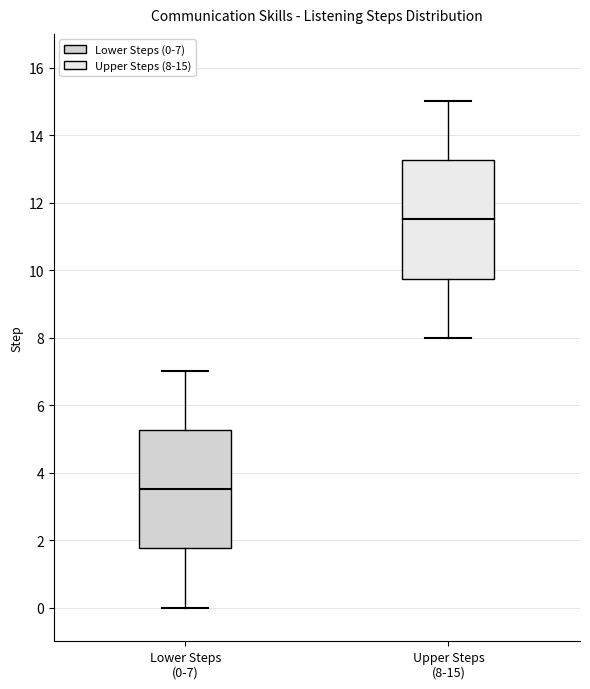

Where is the upper edge of the box for Lower Steps (0-7) on the y-axis? The values are not printed on the chart, so give them approximately, as read against the axis.

5.2